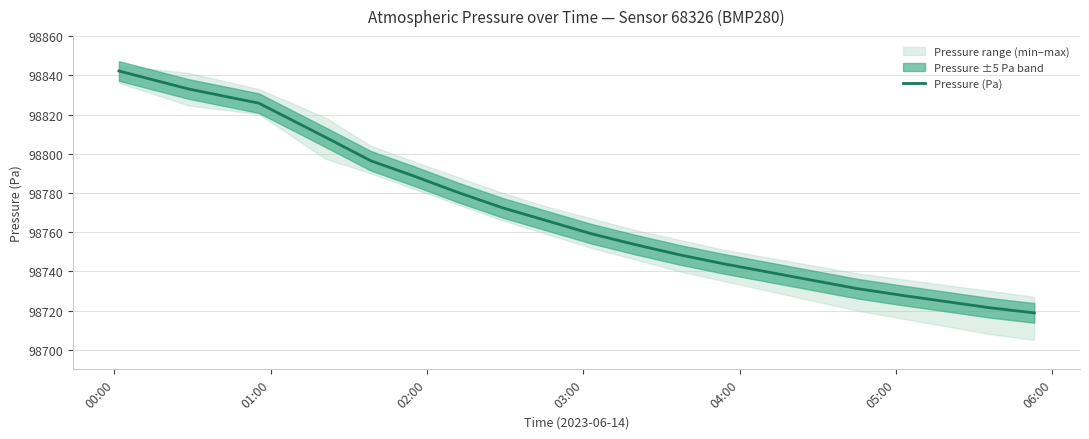

How many values are below 98759?

10